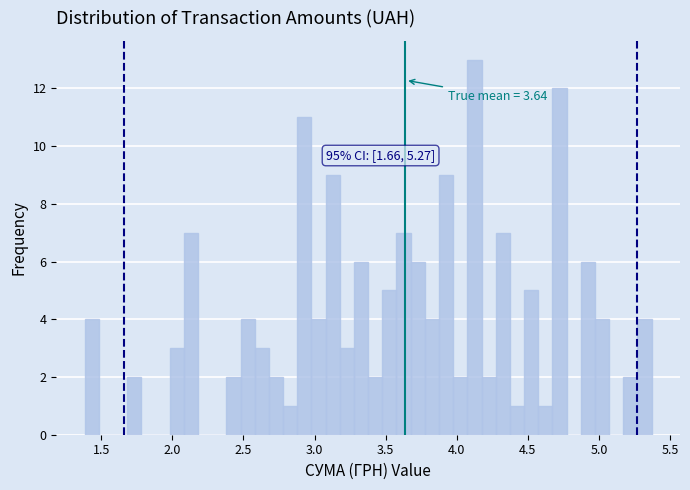

Around what value on the x-axis is the tallest bar? Give the approximate position of its centre, as read against the axis.

4.10